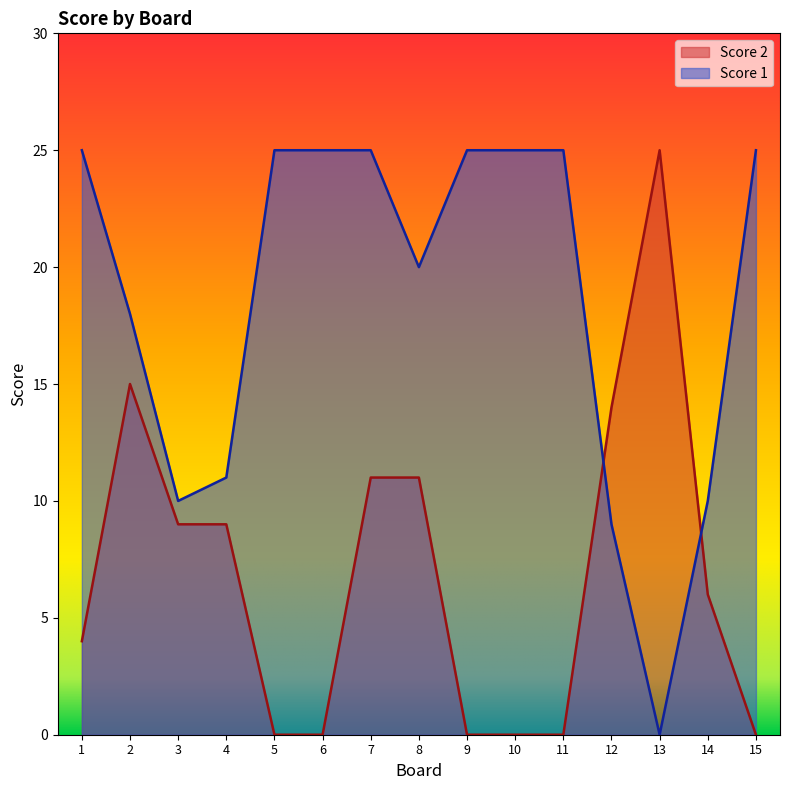

Is the value of Score 1 at 12 greater than the value of Score 2 at 1?

Yes